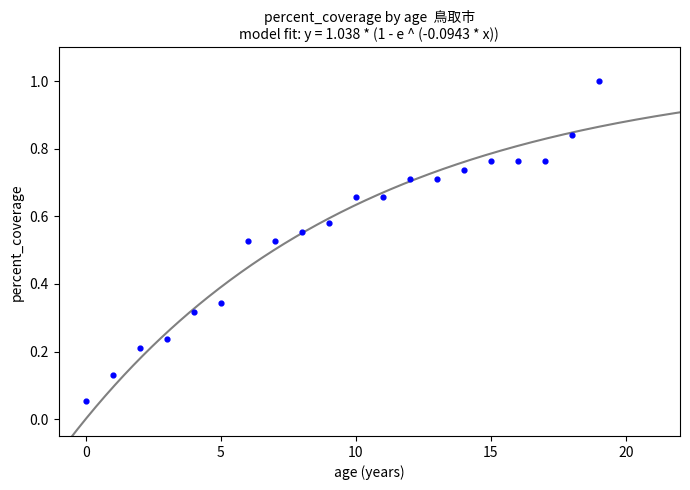

What is the range of Y values (max minus min)?

0.9